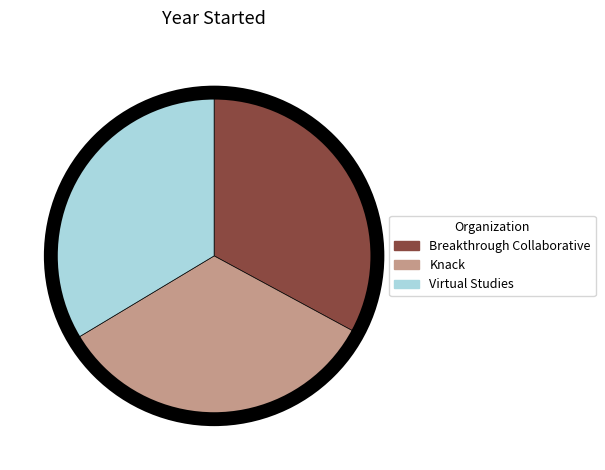

Does Breakthrough Collaborative represent more than half of the total?

No